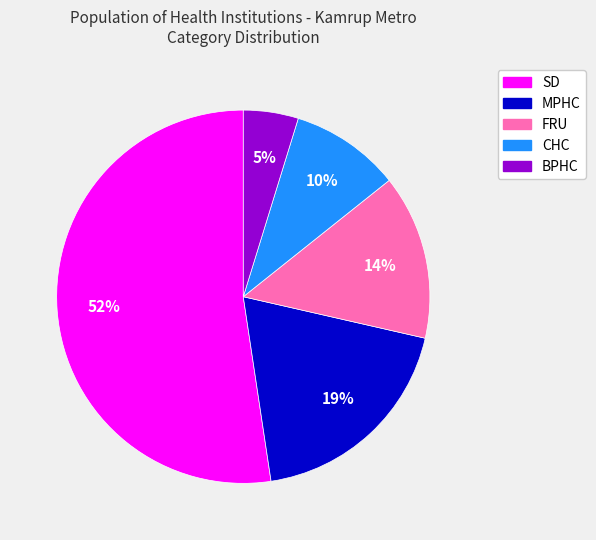

Combined, do BPHC and MPHC account for over 50%?

No